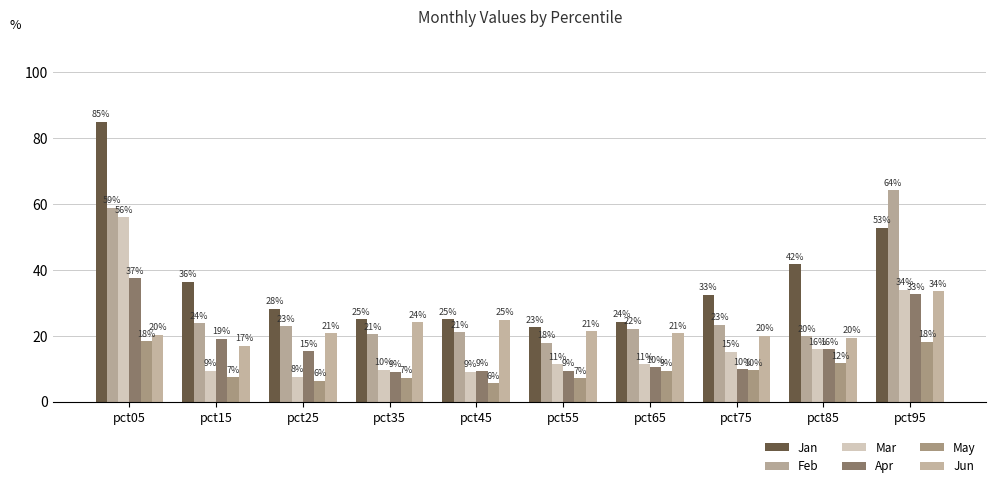

What are all the series names shown in the legend?

Jan, Feb, Mar, Apr, May, Jun